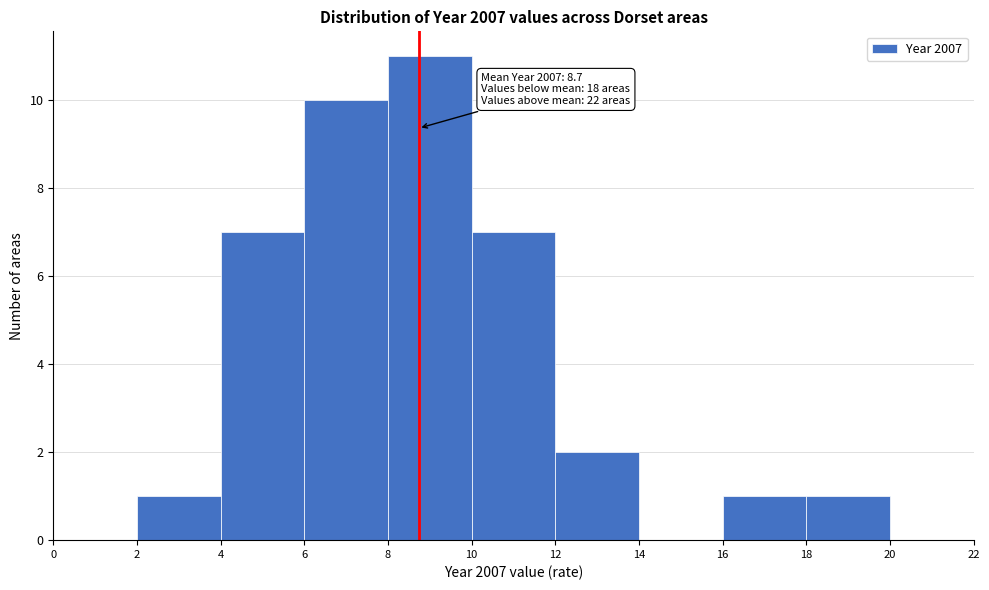

Over which range of the x-axis is the bar tallest?

8 to 10